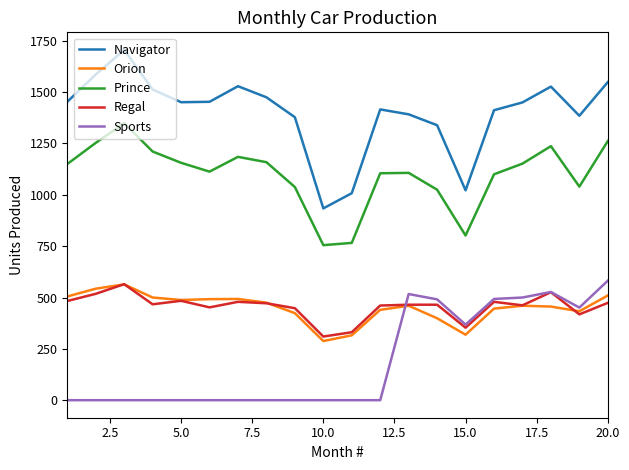

Which series has the largest range (max minus min)?

Navigator